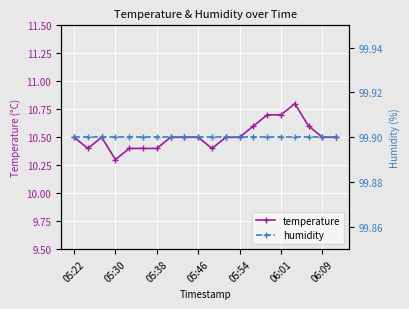

True or false: temperature has a value of 10.5 at 05:54.

True